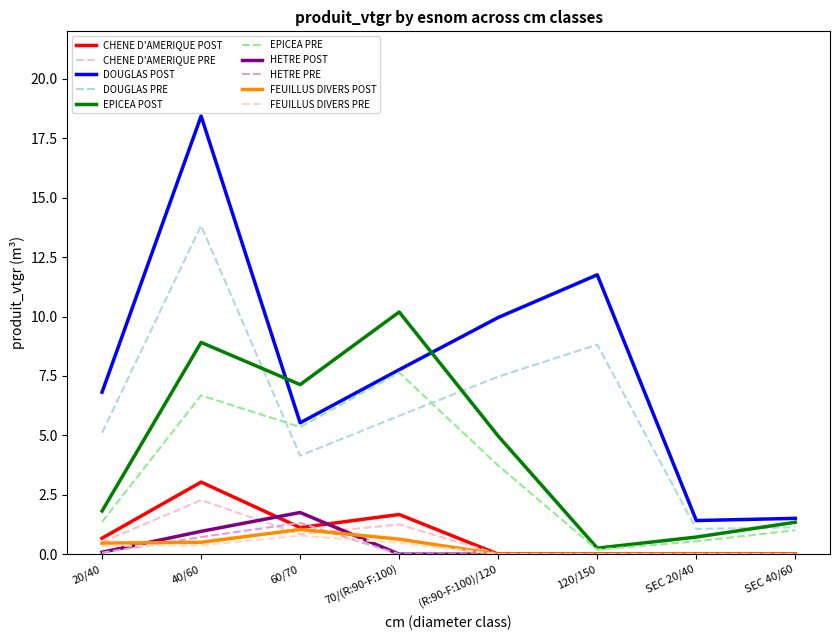

How many lines are shown in the chart?

10